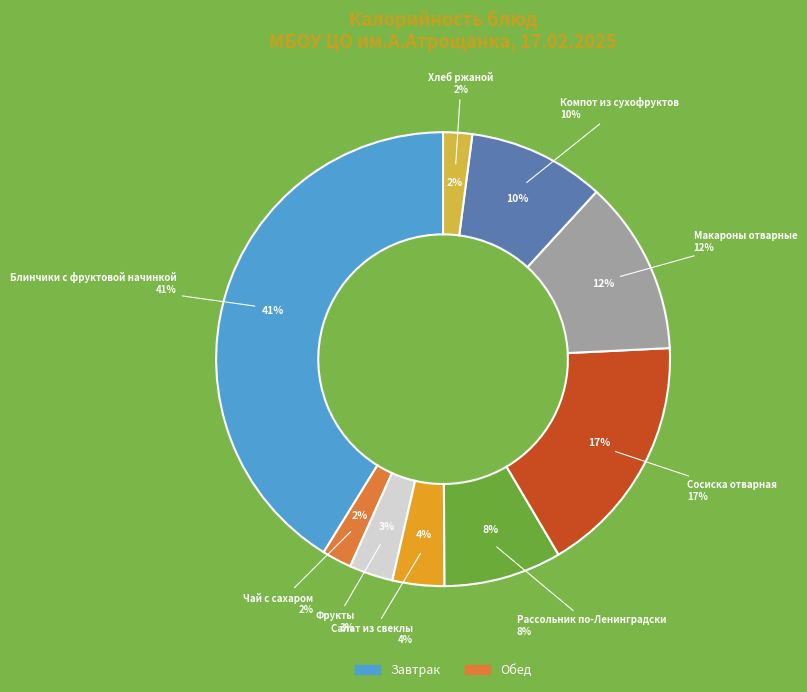

What percentage is the Сосиска отварная slice, to the nearest percent?

17%